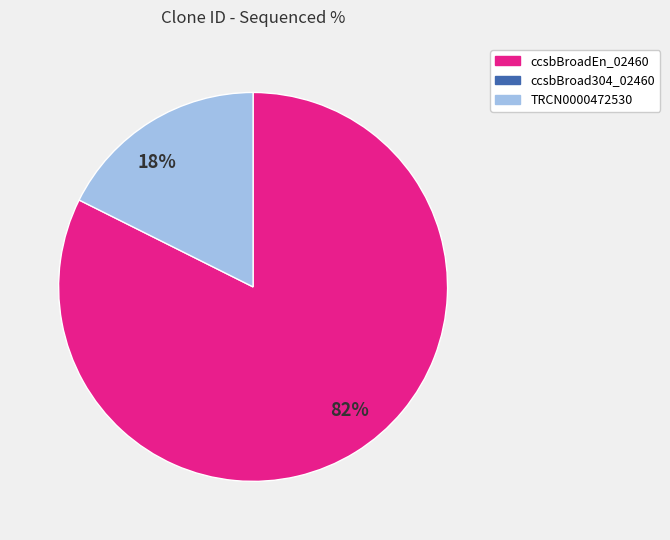

Do 18% and 82% together represent more than half of the pie?

Yes